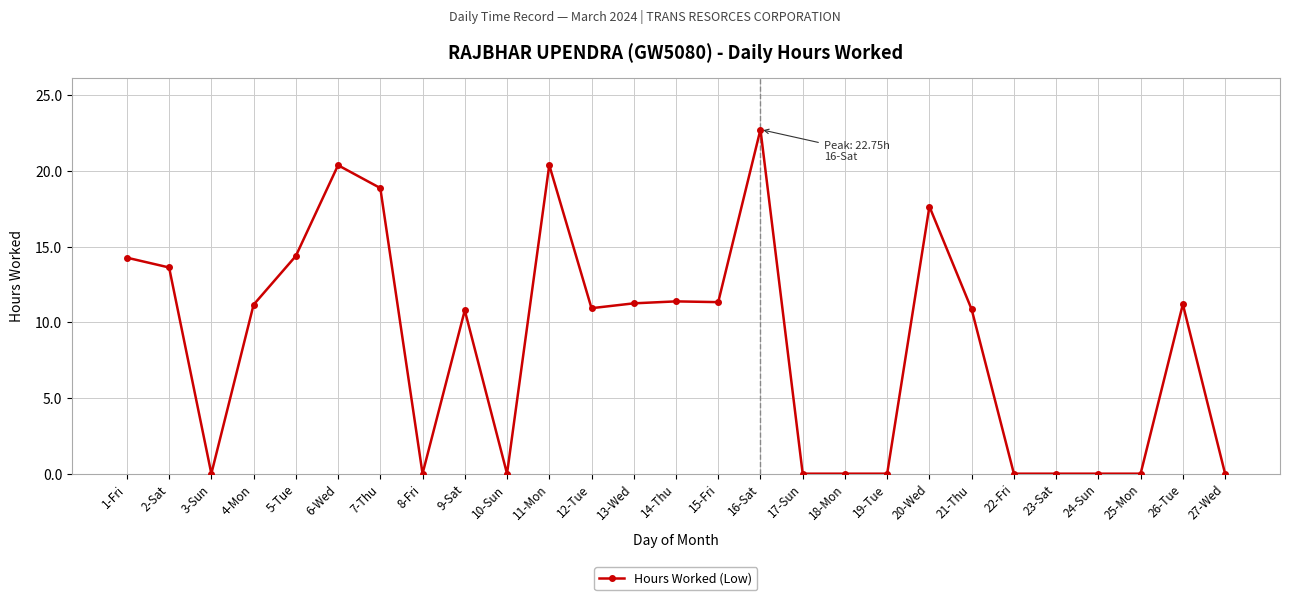

What is the change in value from 23-Sat to 26-Tue?

+11.2